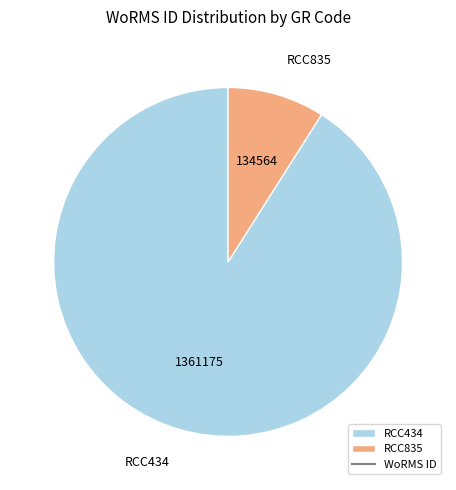

Which has a higher value, RCC434 or RCC835?

RCC434